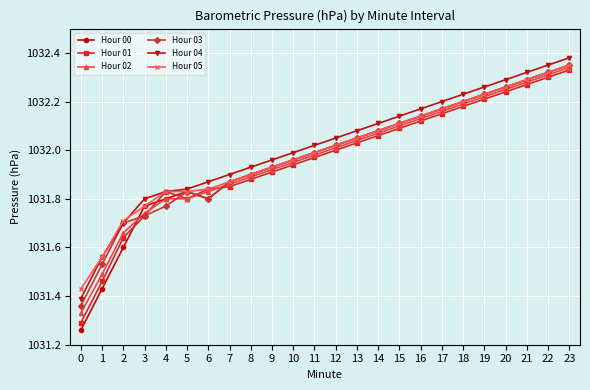

True or false: Hour 03 has more than 2 interior local peaks.

False